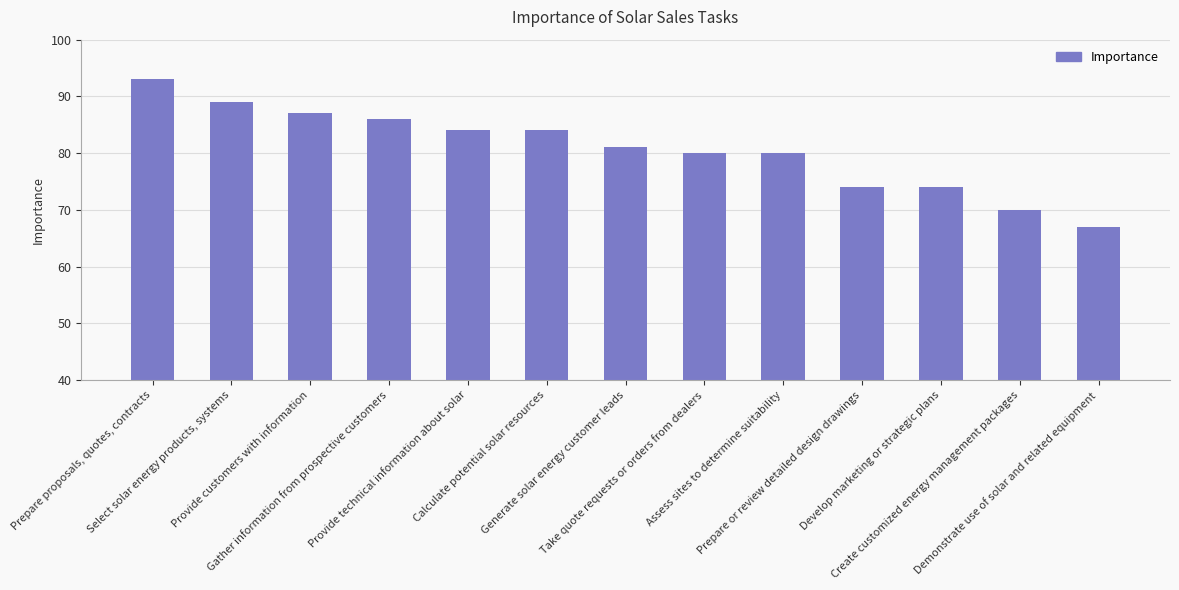

What is the label of the 13th bar from the right?

Prepare proposals, quotes, contracts